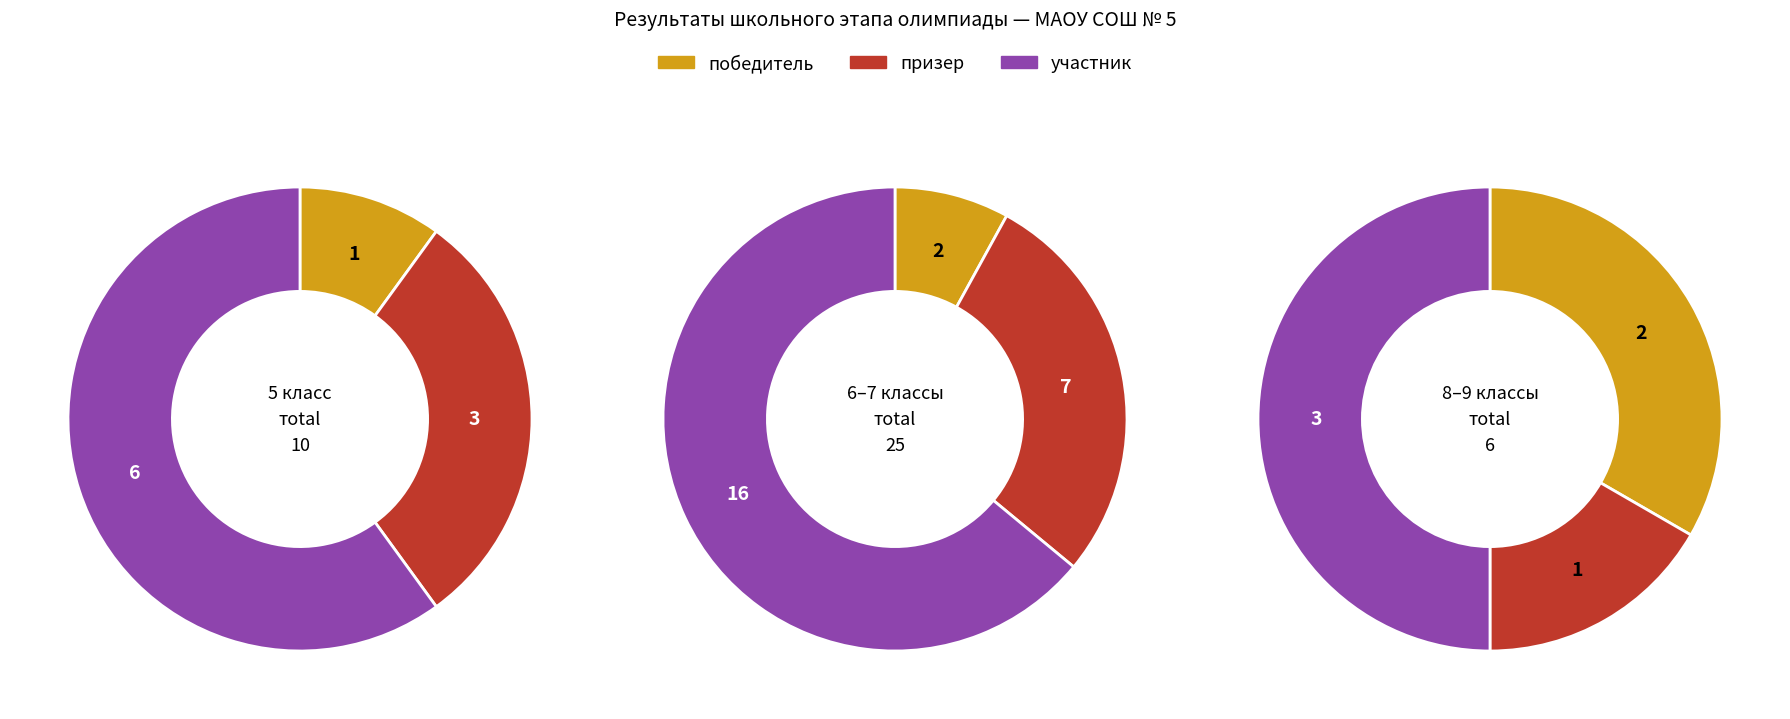

Do 10 класс and 5 класс together represent more than half of the pie?

No